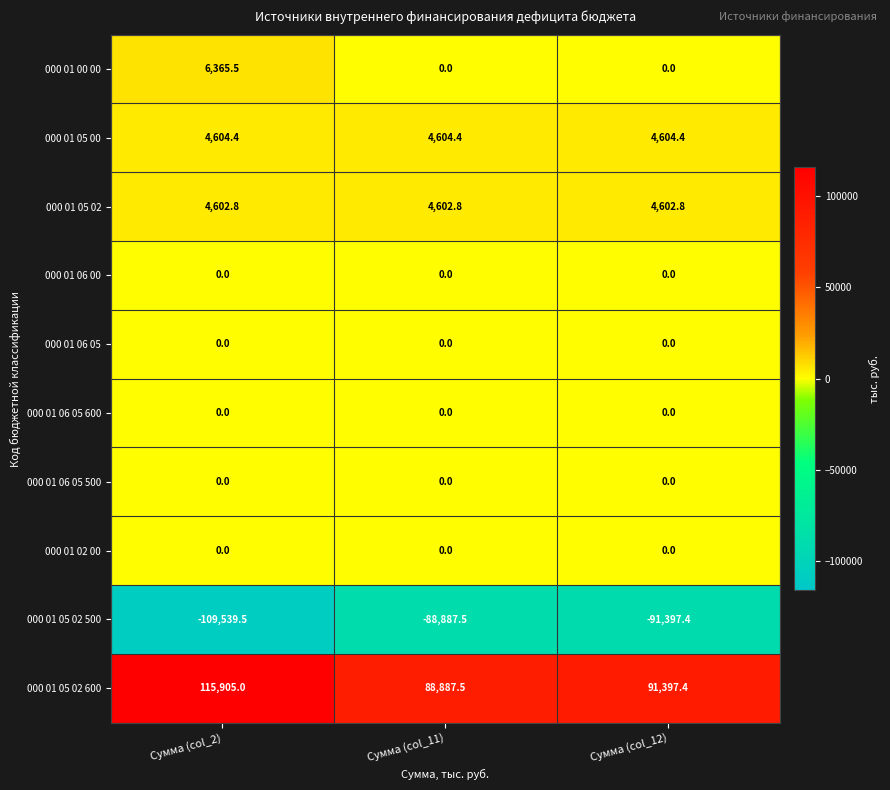

What is the difference between the highest and lowest values at Сумма (col_12)?

182794.8